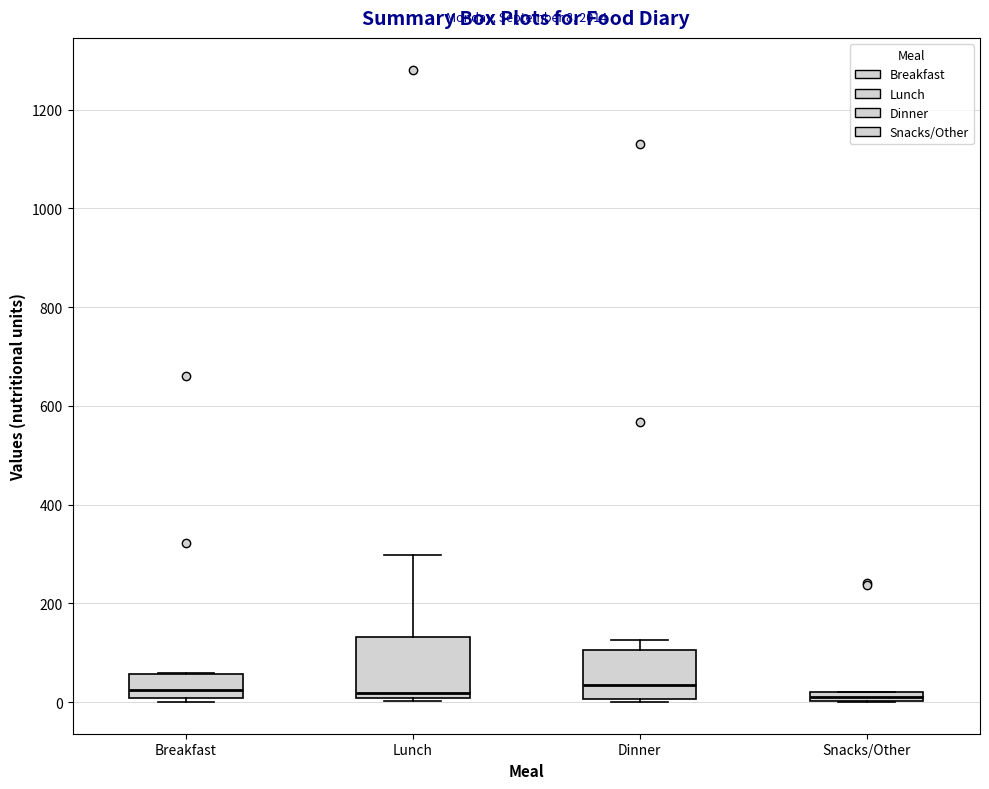

Comparing the boxes themselves (not the whiskers), which one is the tallest?

Lunch